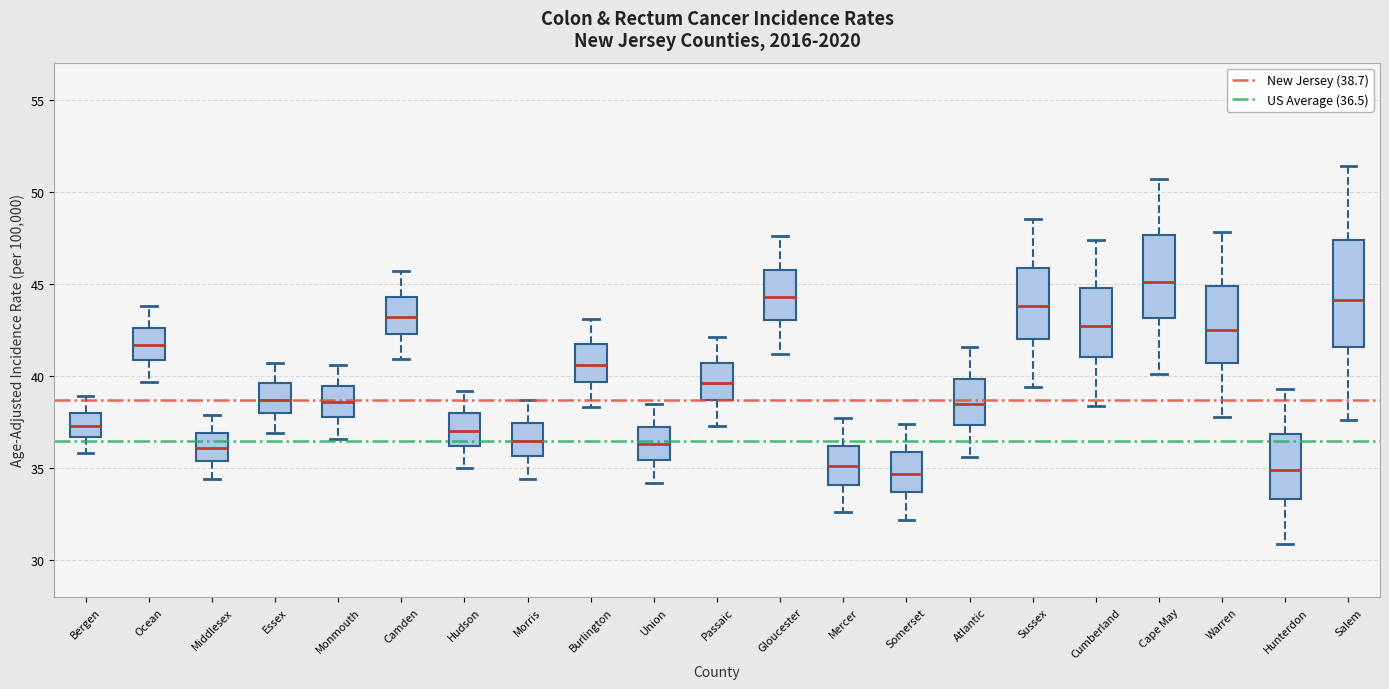

Reading left to right, transcribe this box plot: for each box, give where its median line is, the range the box spans, and where its two whiskers end, as read against the y-axis. The values are not printed on the chart, so give them approximately, as read against the axis.

Bergen: median 37.5, box 36.5 to 38.0, whiskers 36.0 to 39.0
Ocean: median 41.5, box 41.0 to 42.5, whiskers 39.5 to 44.0
Middlesex: median 36.0, box 35.5 to 37.0, whiskers 34.5 to 38.0
Essex: median 38.5, box 38.0 to 39.5, whiskers 37.0 to 40.5
Monmouth: median 38.5, box 38.0 to 39.5, whiskers 36.5 to 40.5
Camden: median 43.0, box 42.5 to 44.5, whiskers 41.0 to 45.5
Hudson: median 37.0, box 36.0 to 38.0, whiskers 35.0 to 39.0
Morris: median 36.5, box 35.5 to 37.5, whiskers 34.5 to 38.5
Burlington: median 40.5, box 39.5 to 41.5, whiskers 38.5 to 43.0
Union: median 36.5, box 35.5 to 37.5, whiskers 34.0 to 38.5
Passaic: median 39.5, box 38.5 to 40.5, whiskers 37.5 to 42.0
Gloucester: median 44.5, box 43.0 to 45.5, whiskers 41.0 to 47.5
Mercer: median 35.0, box 34.0 to 36.0, whiskers 32.5 to 37.5
Somerset: median 34.5, box 33.5 to 36.0, whiskers 32.0 to 37.5
Atlantic: median 38.5, box 37.5 to 40.0, whiskers 35.5 to 41.5
Sussex: median 44.0, box 42.0 to 46.0, whiskers 39.5 to 48.5
Cumberland: median 42.5, box 41.0 to 45.0, whiskers 38.5 to 47.5
Cape May: median 45.0, box 43.0 to 47.5, whiskers 40.0 to 50.5
Warren: median 42.5, box 40.5 to 45.0, whiskers 38.0 to 48.0
Hunterdon: median 35.0, box 33.5 to 37.0, whiskers 31.0 to 39.5
Salem: median 44.0, box 41.5 to 47.5, whiskers 37.5 to 51.5